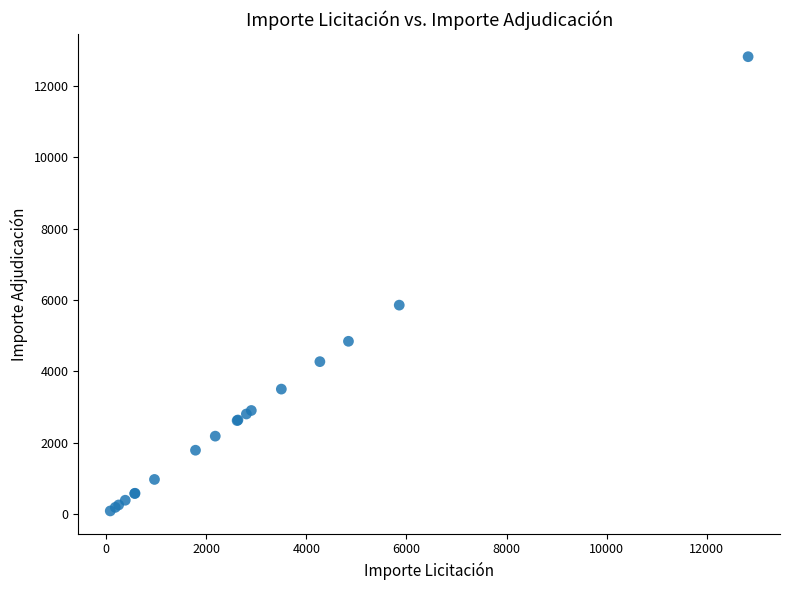

What Y value in the scatter plot is closest to 6453?

5855.5